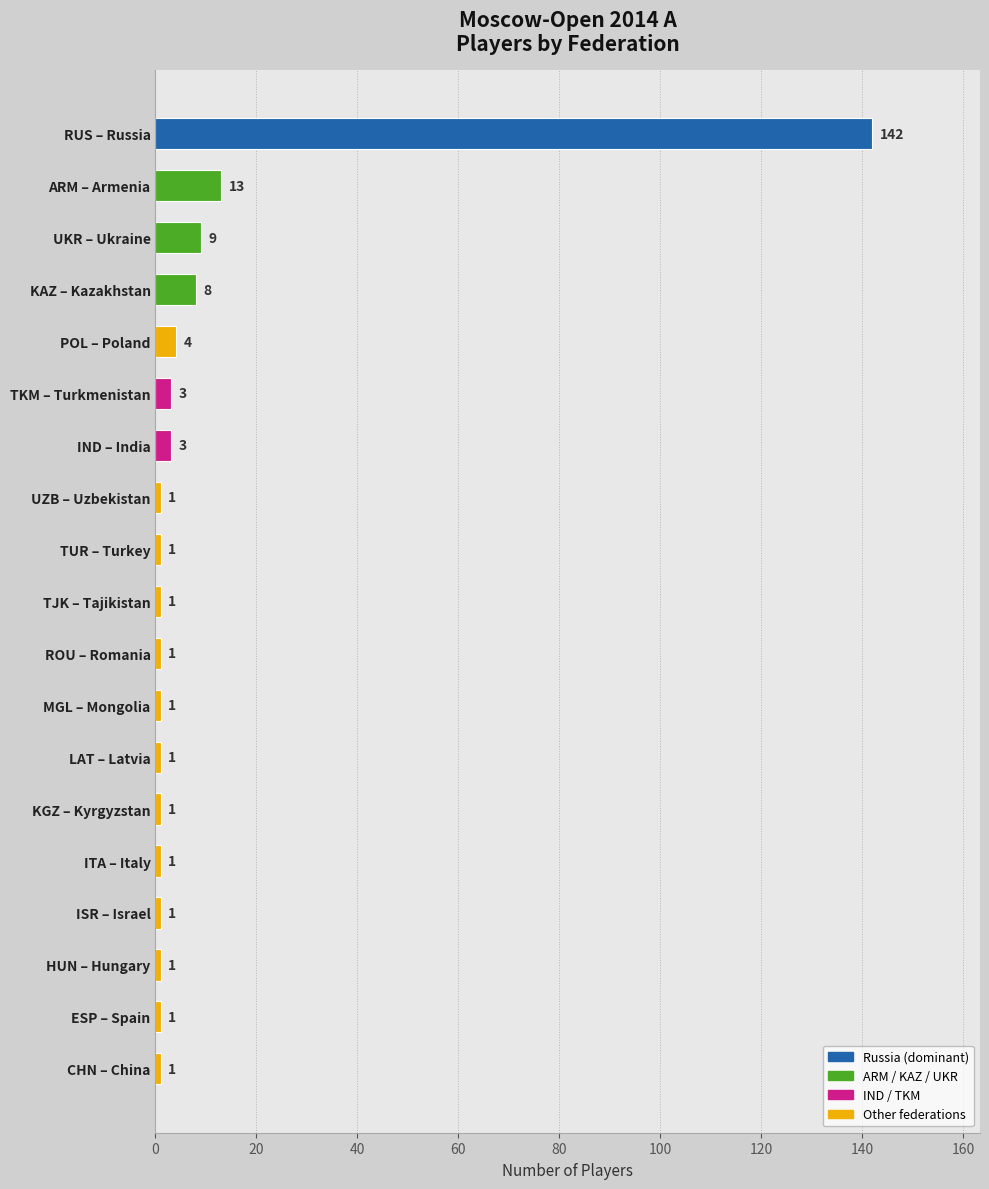

Is it true that the value at IND – India is 3?

True